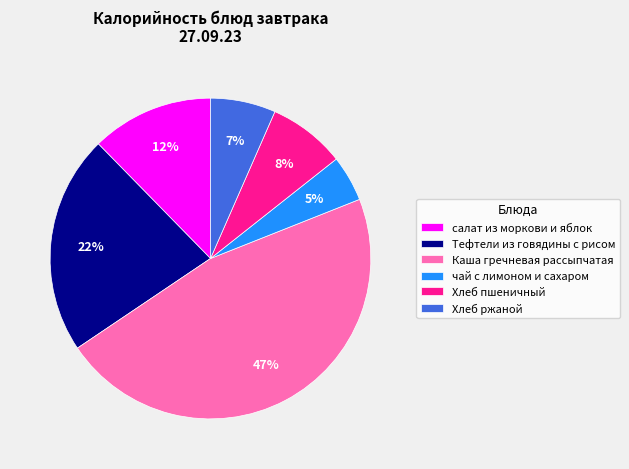

Which has a higher value, Каша гречневая рассыпчатая or Тефтели из говядины с рисом?

Каша гречневая рассыпчатая